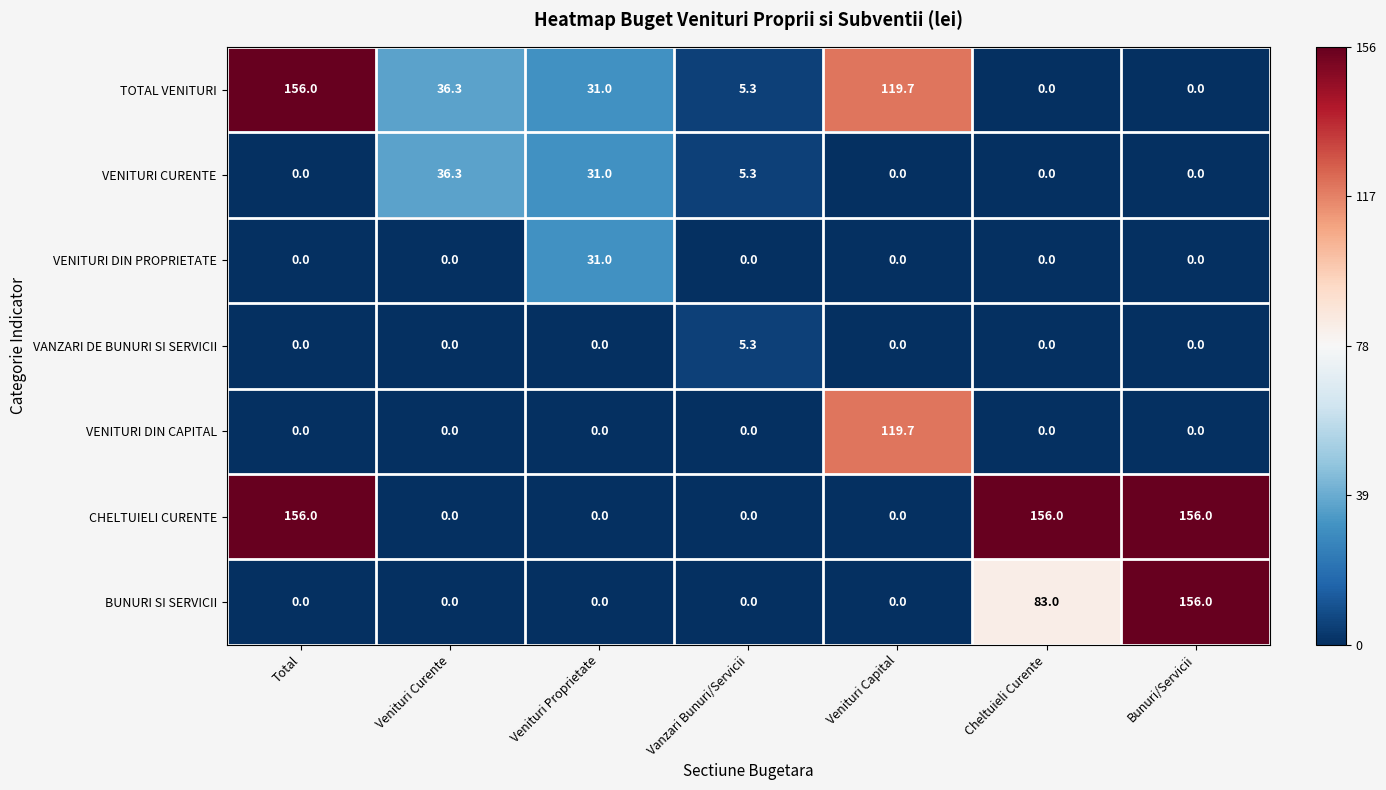

What is the highest value of the CHELTUIELI CURENTE series?

156.0